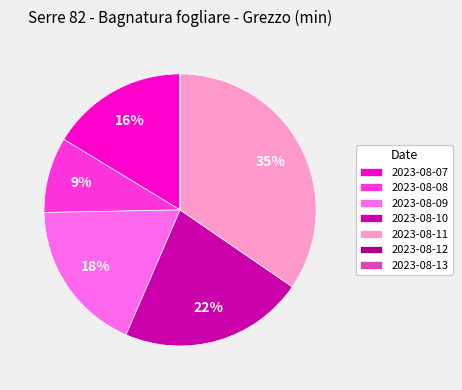

Which has a higher value, 2023-08-07 or 2023-08-10?

2023-08-10